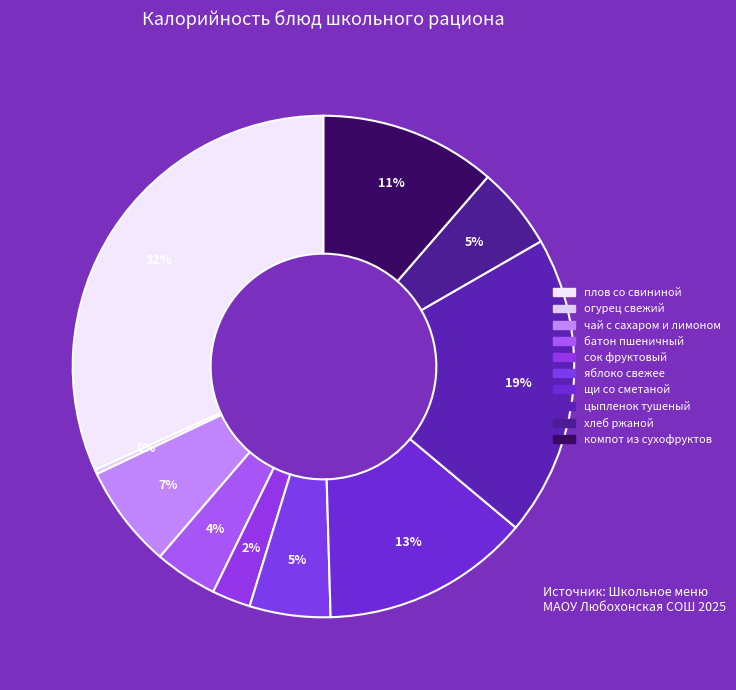

To the nearest percent, what is the difference between the плов со свининой and огурец свежий slice percentages?

31%